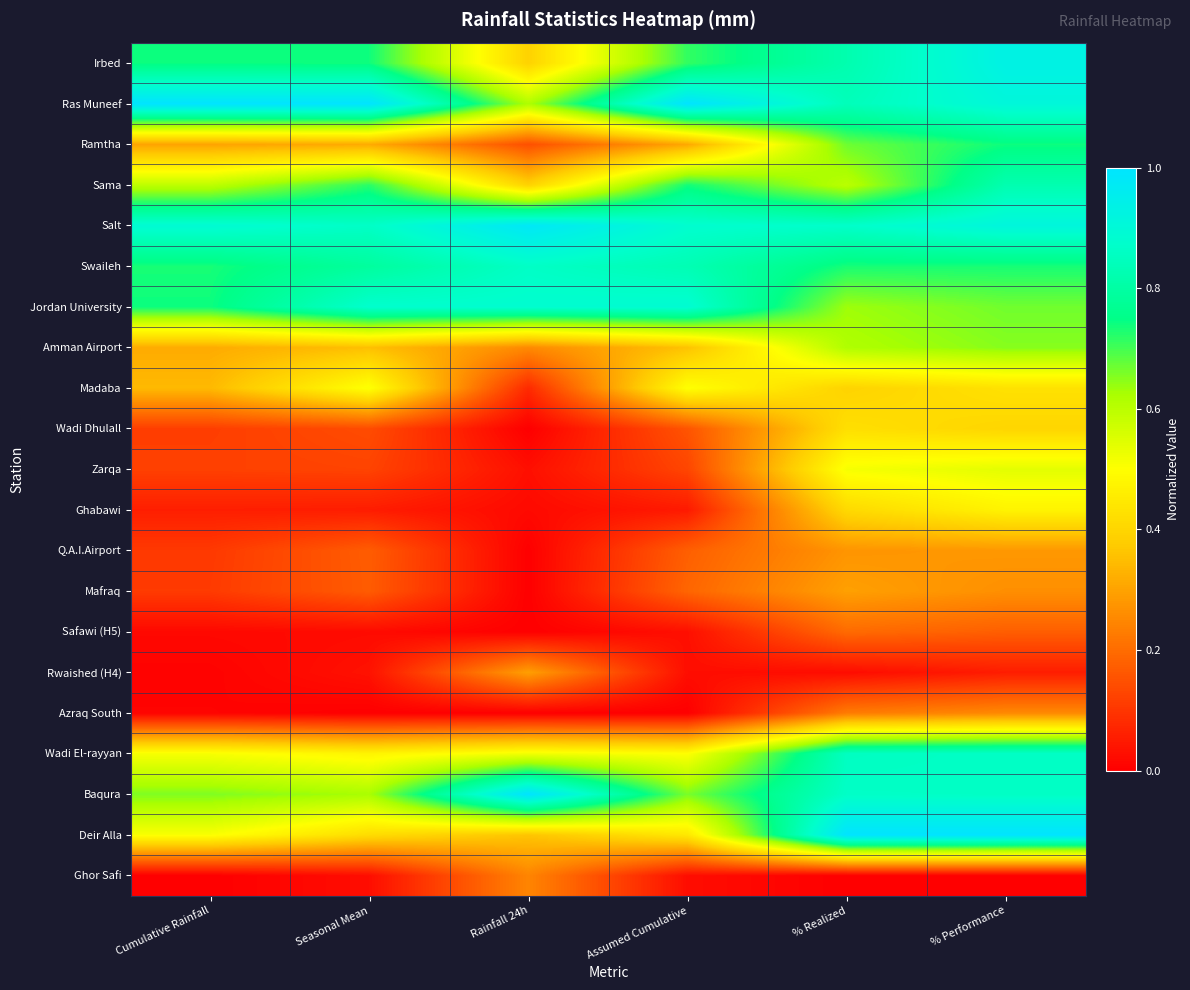

Count the number of categories in the chart.

6